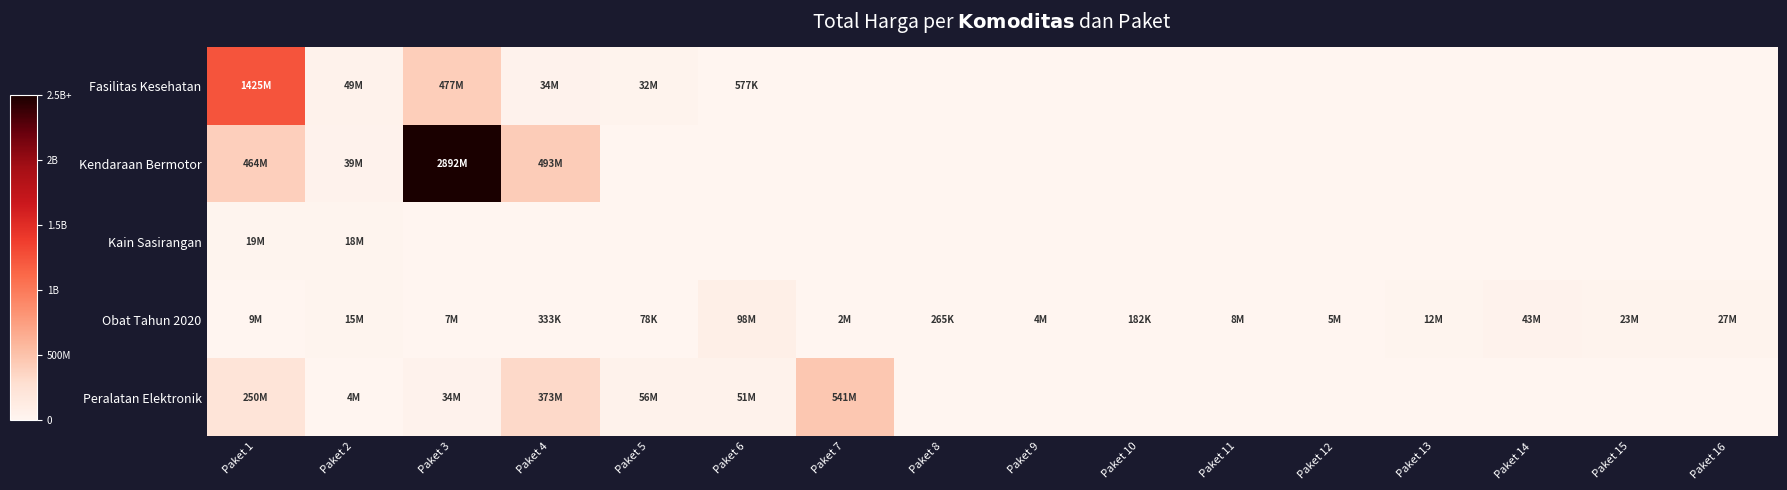

What is the total value across all series at Paket 15?

23653000